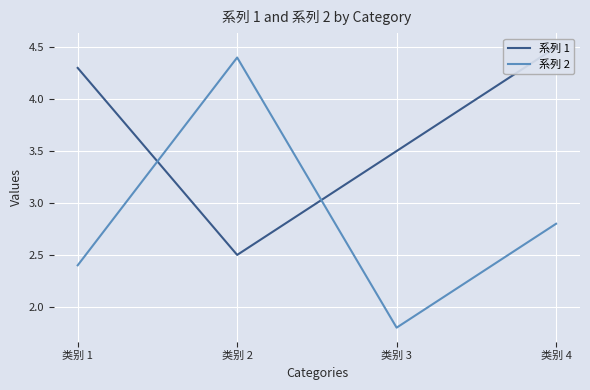

How many data points does each series have?

4